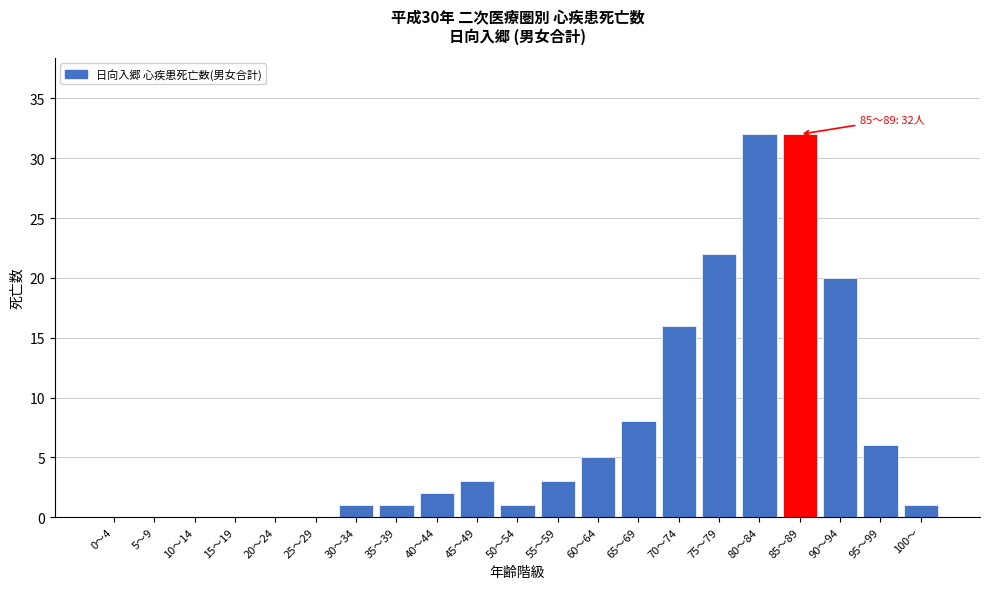

Reading left to right, extract all data points from this chart.

0～4=0	5～9=0	10～14=0	15～19=0	20～24=0	25～29=0	30～34=1	35～39=1	40～44=2	45～49=3	50～54=1	55～59=3	60～64=5	65～69=8	70～74=16	75～79=22	80～84=32	85～89=32	90～94=20	95～99=6	100～=1